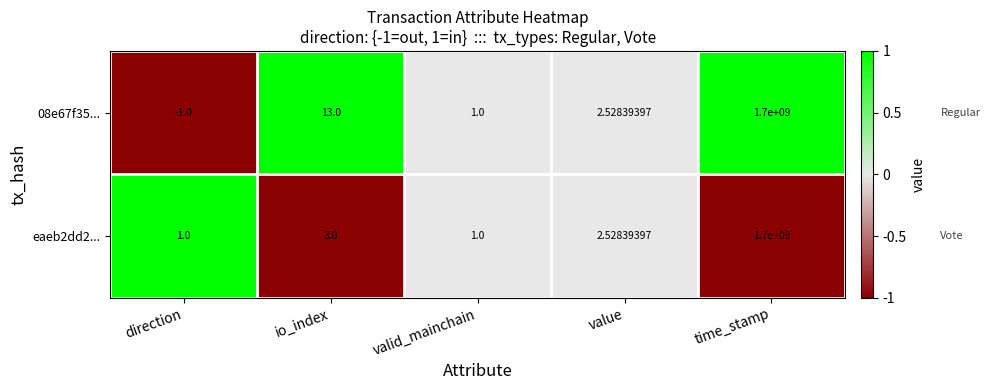

At which label is eaeb2dd2... closest to 850000000?

io_index